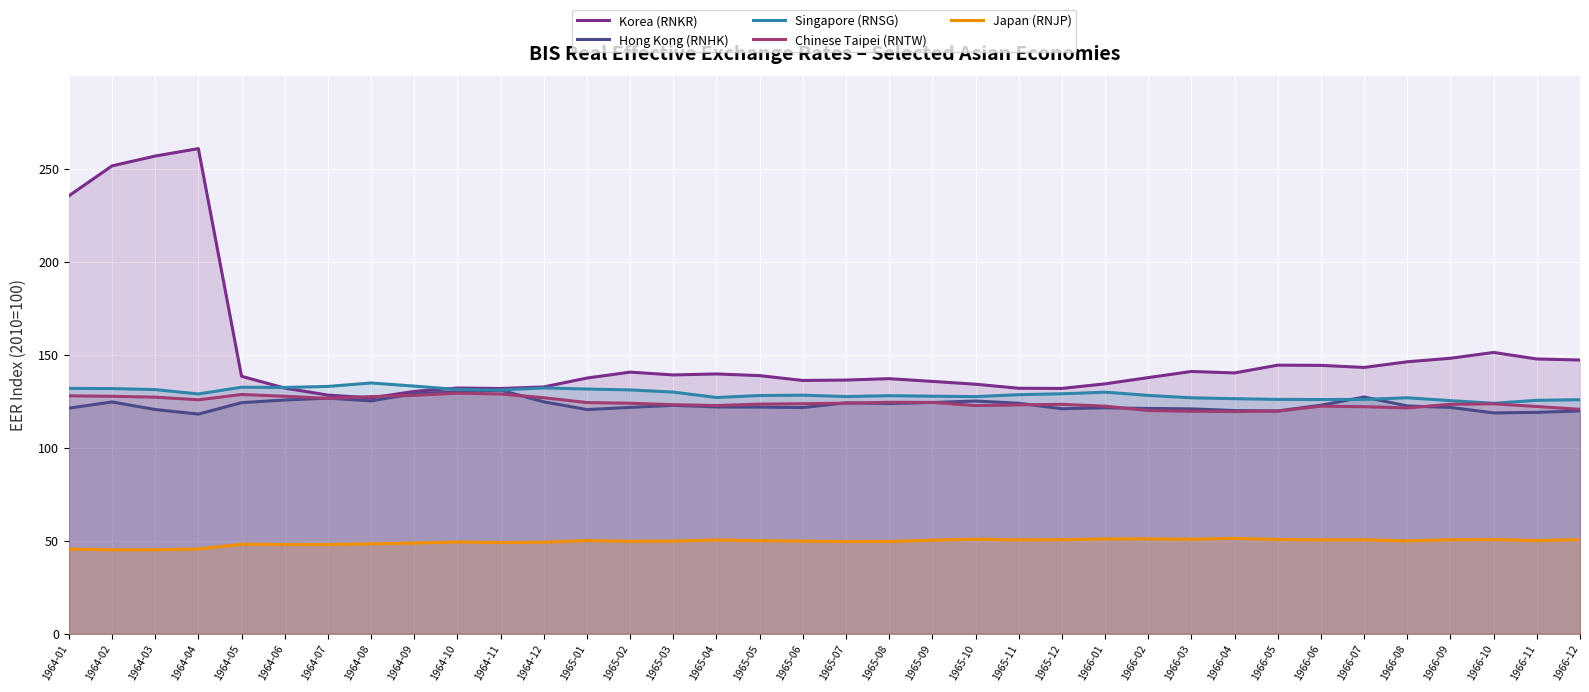

What is the difference between the second highest and second lowest values in the Korea (RNKR) series?

128.5